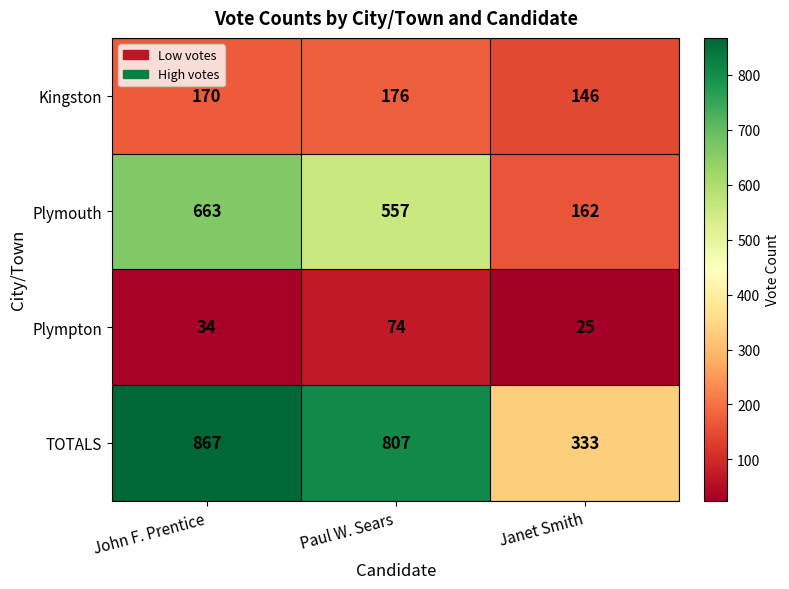

What is the difference between the highest and lowest values at John F. Prentice?

833